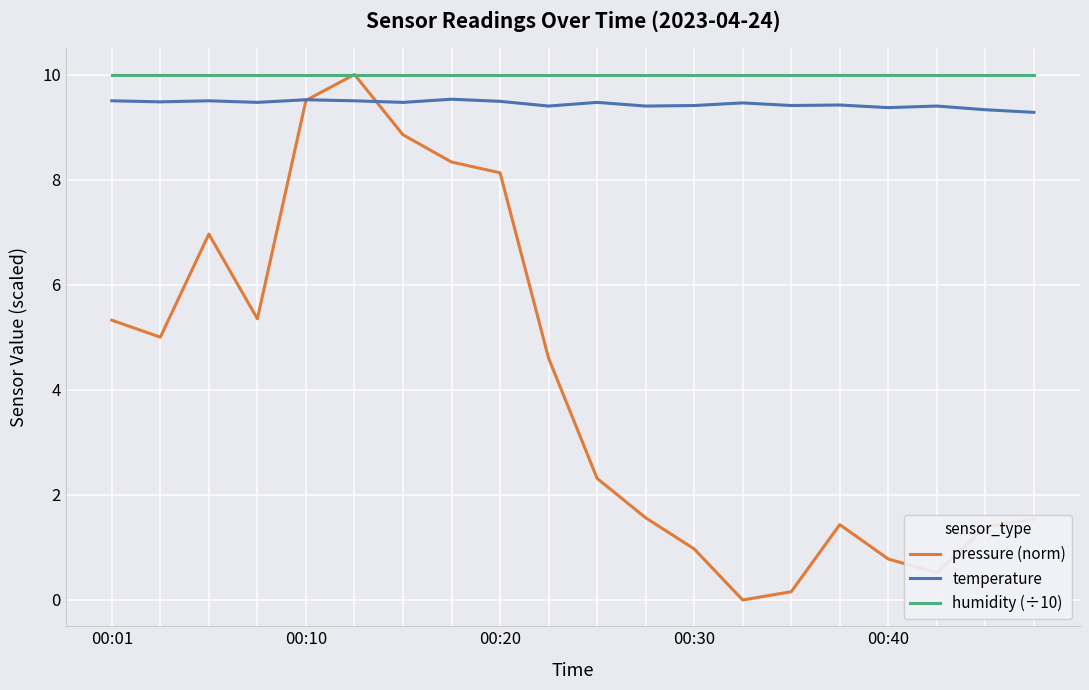

What is the greatest value displayed?

10.0